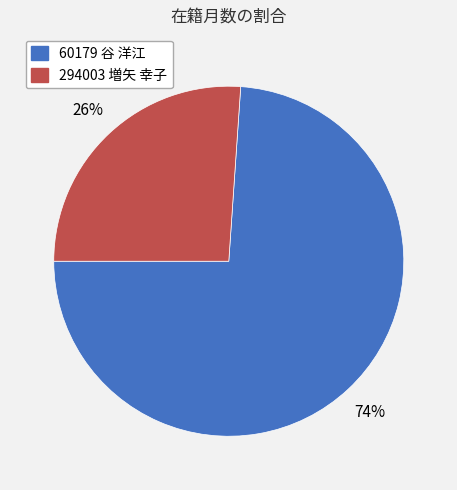

To the nearest percent, what is the combined percentage of 60179 谷 洋江 and 294003 増矢 幸子?

100%